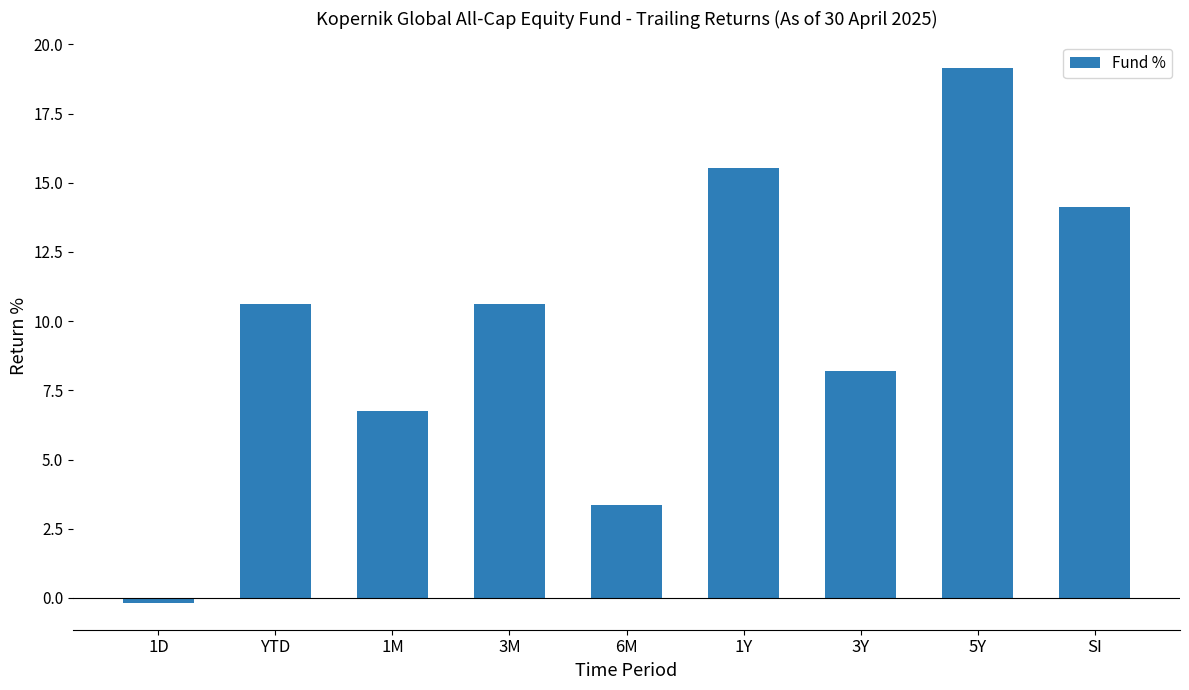

Which category has the highest value across all series?

5Y